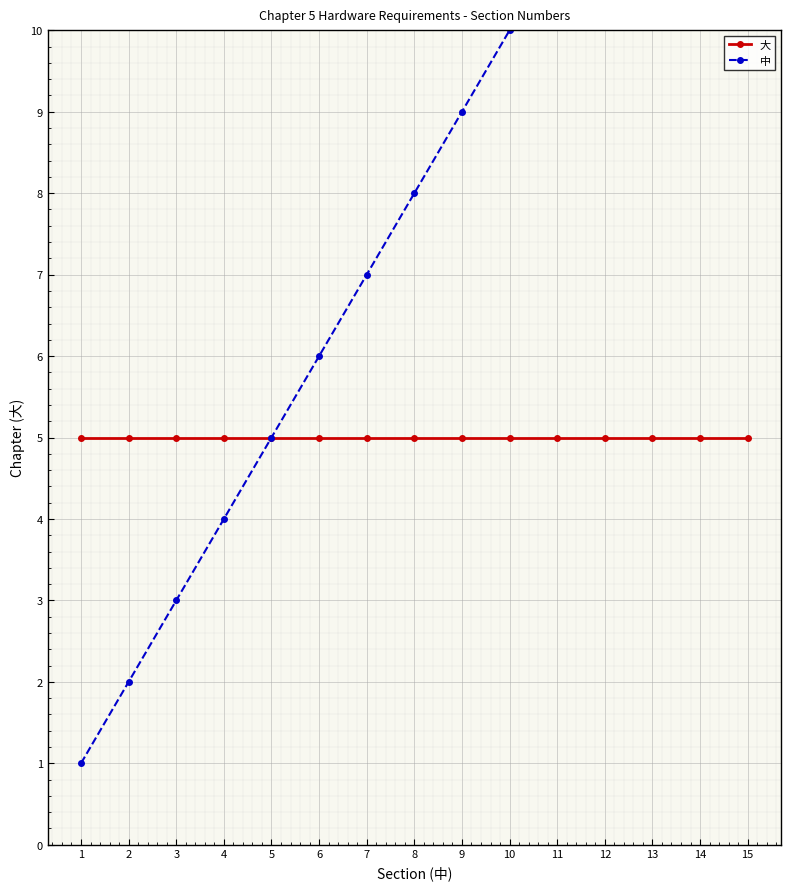

What is the average value of the 大 series?

5